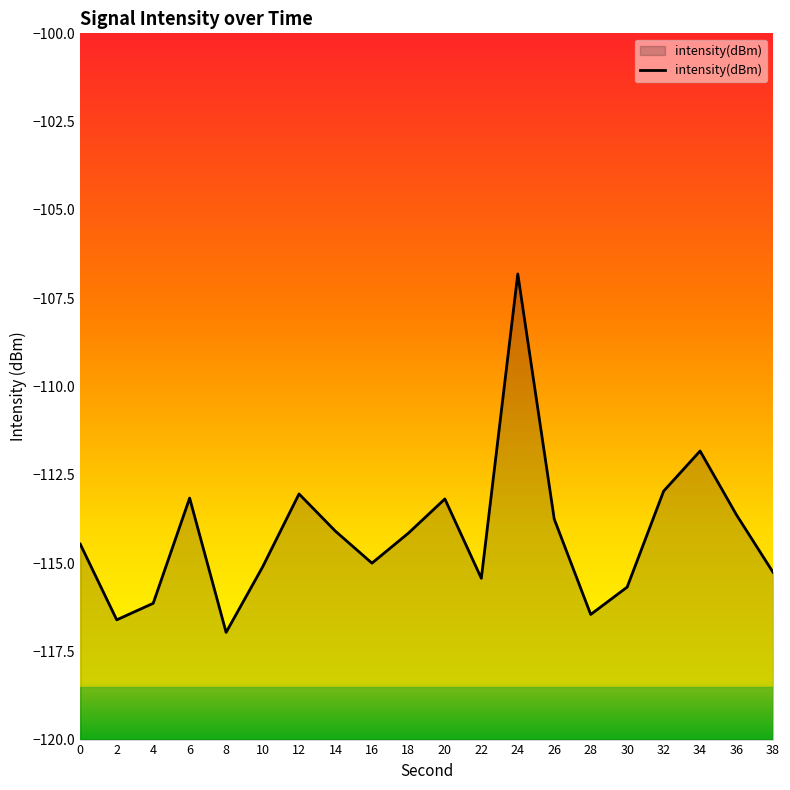

What is the greatest value displayed?

-106.8